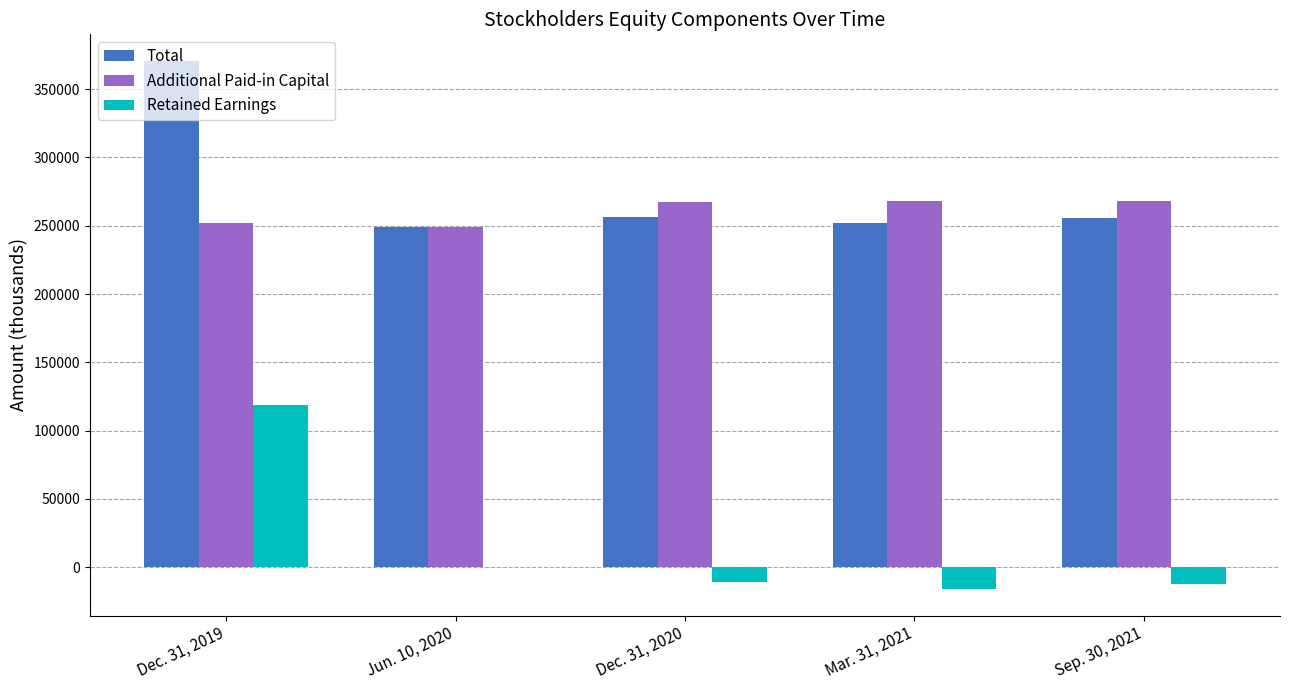

How many data points in Retained Earnings are above -10959?

2